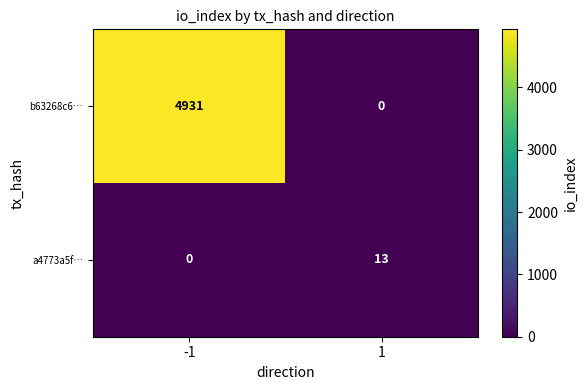

Count the number of data series in this chart.

2